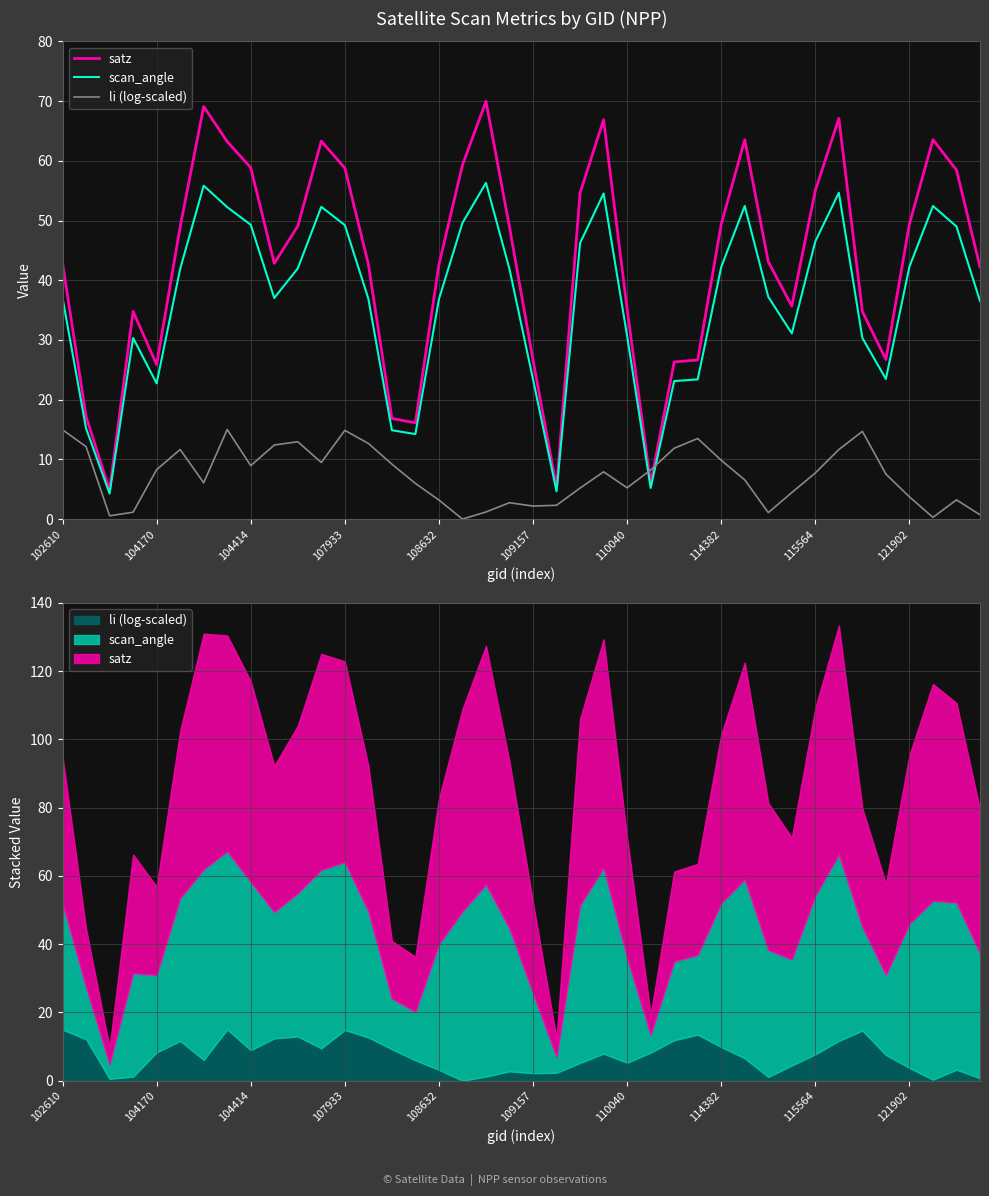

How many lines are shown in the chart?

3